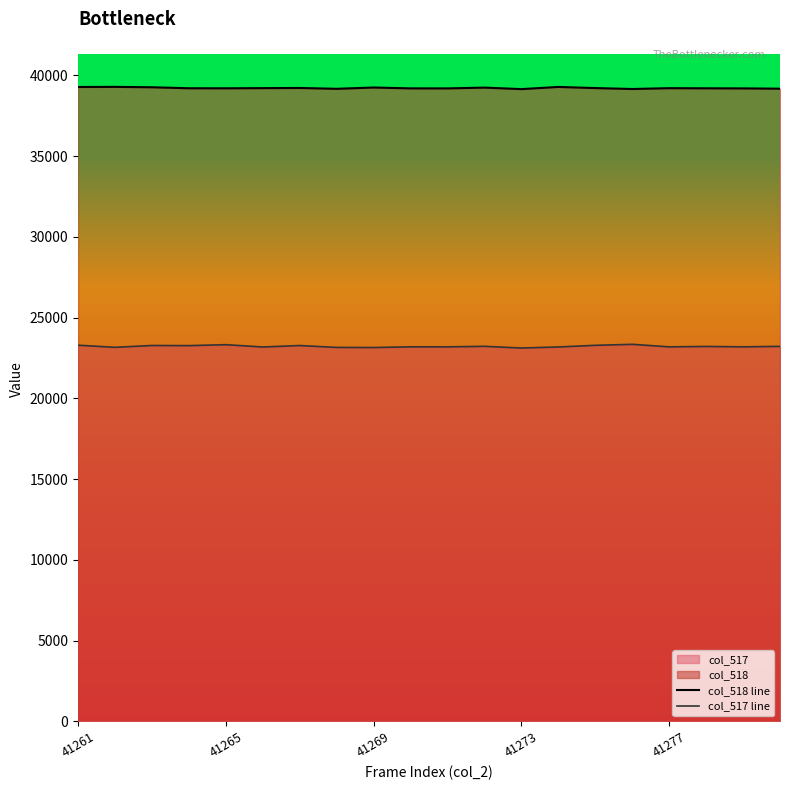

What is the minimum value for col_518 line?

39148